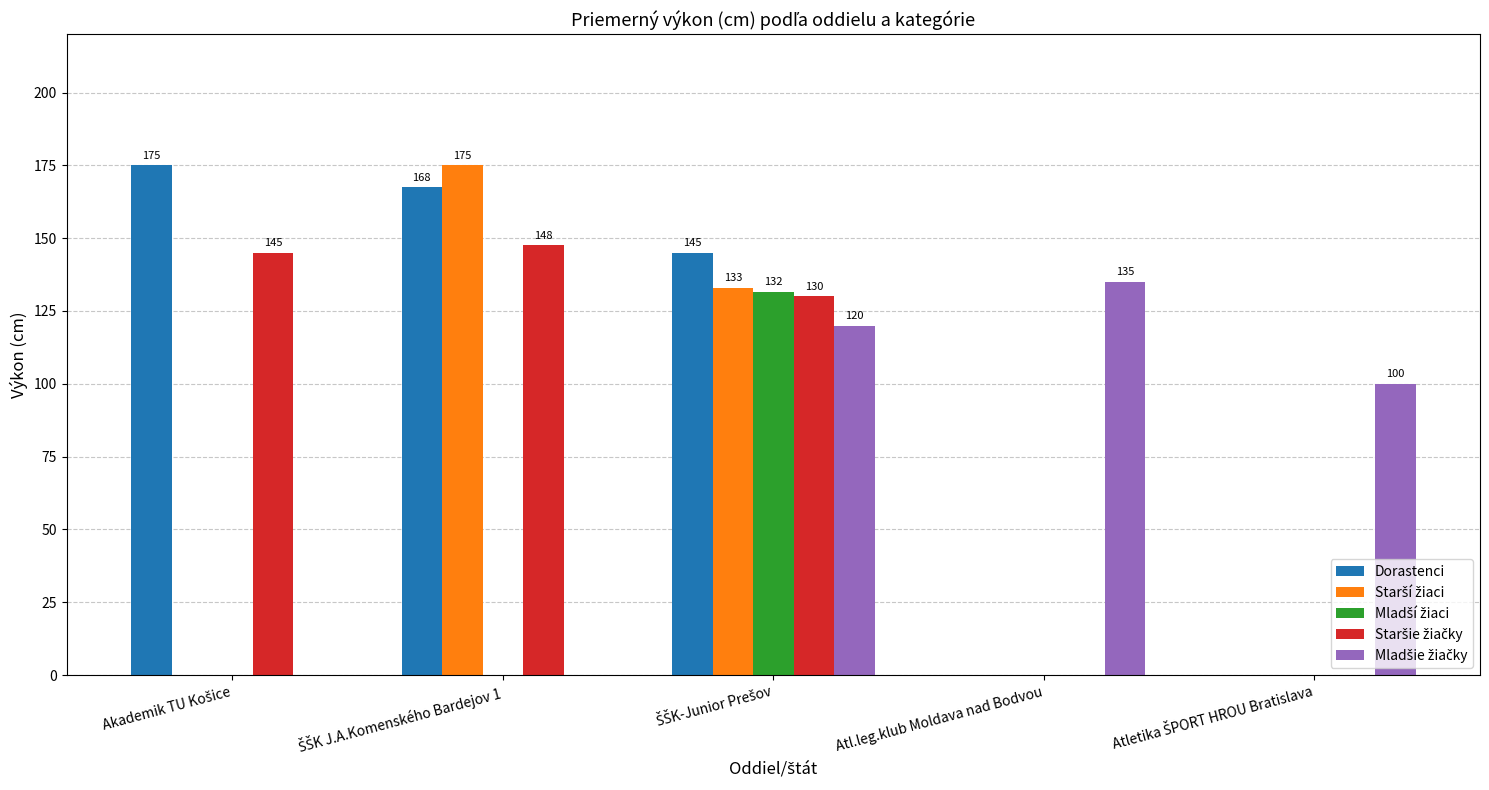

What is the total value across all series at Atl.leg.klub Moldava nad Bodvou?

135.0